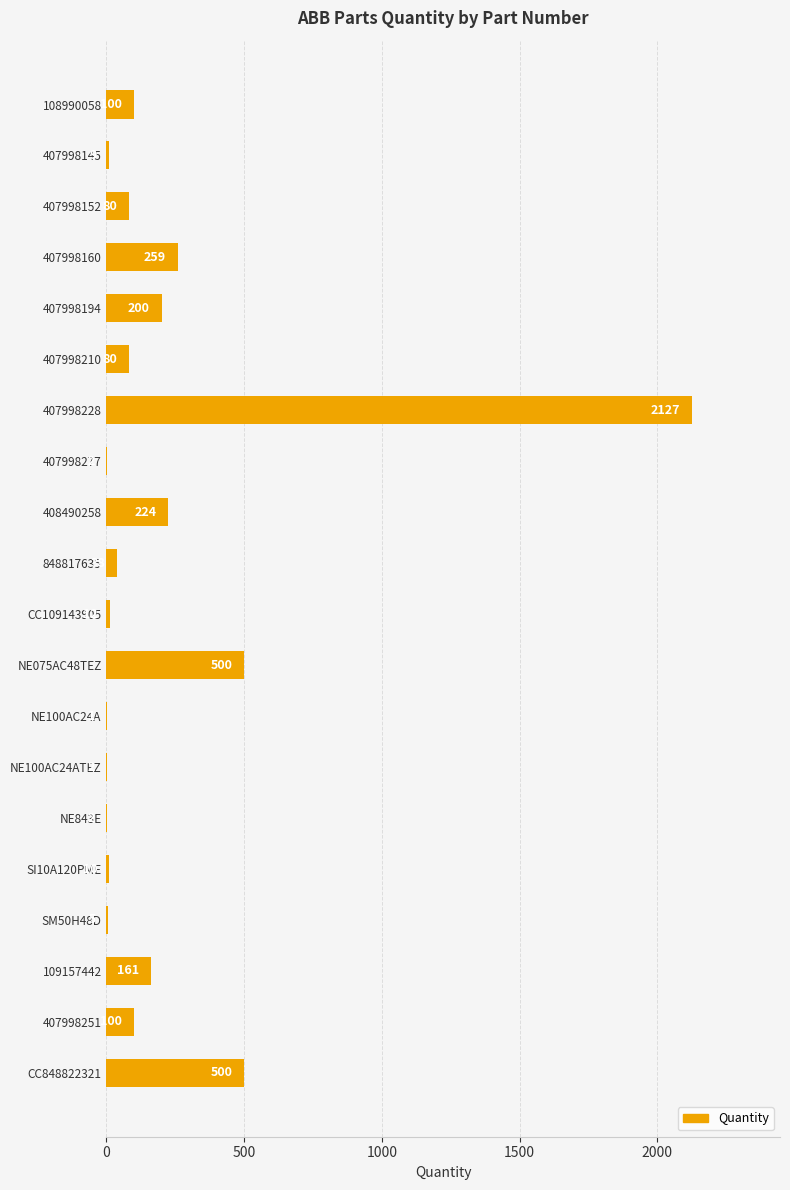

How many categories are shown in the chart?

20